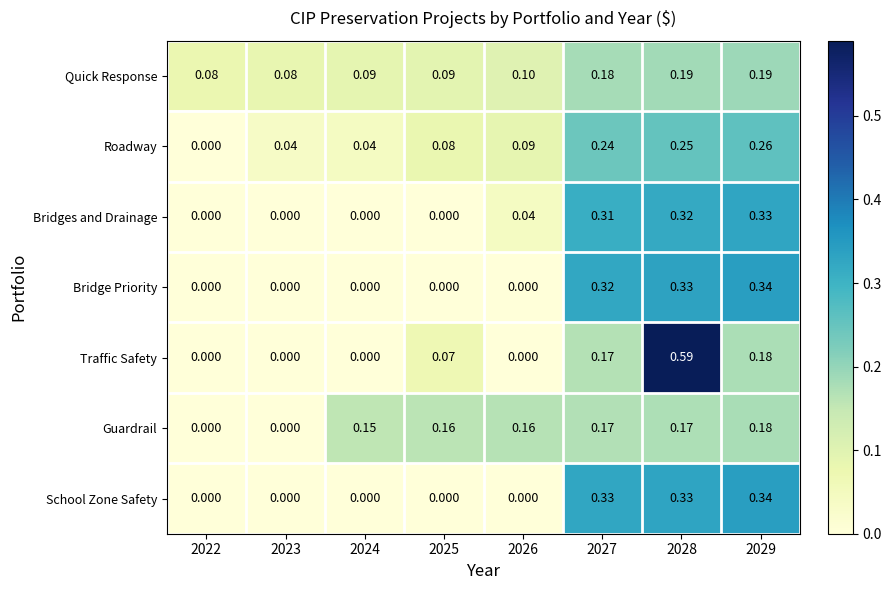

Which series has the widest spread of values?

Traffic Safety